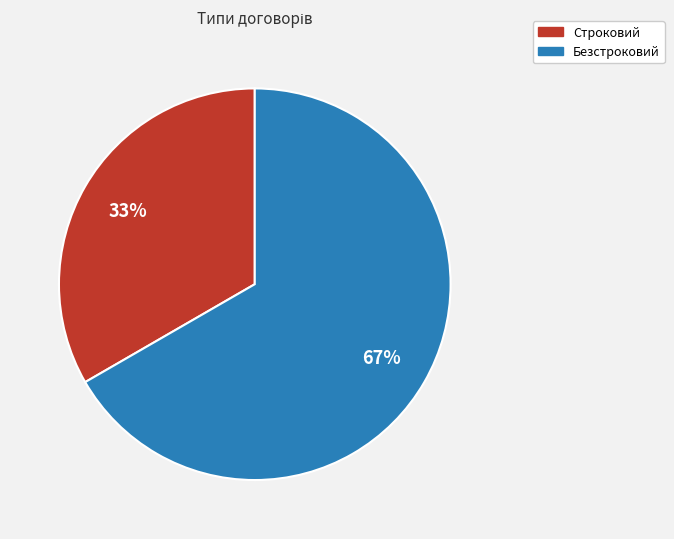

What is the largest slice in the pie chart?

Безстроковий